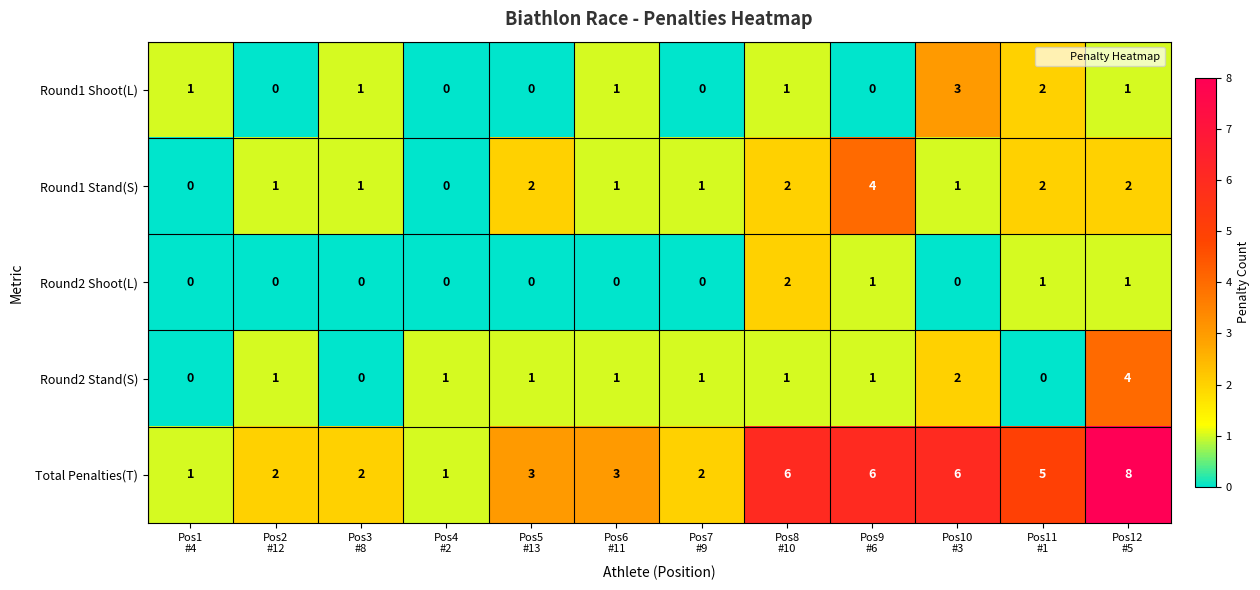

Between Pos6
#11 and Pos11
#1, which series saw the biggest shift?

Total Penalties(T)